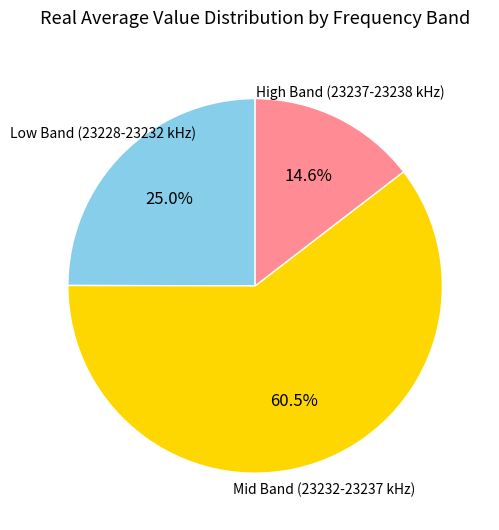

Is there any slice that represents more than half of the pie?

Yes